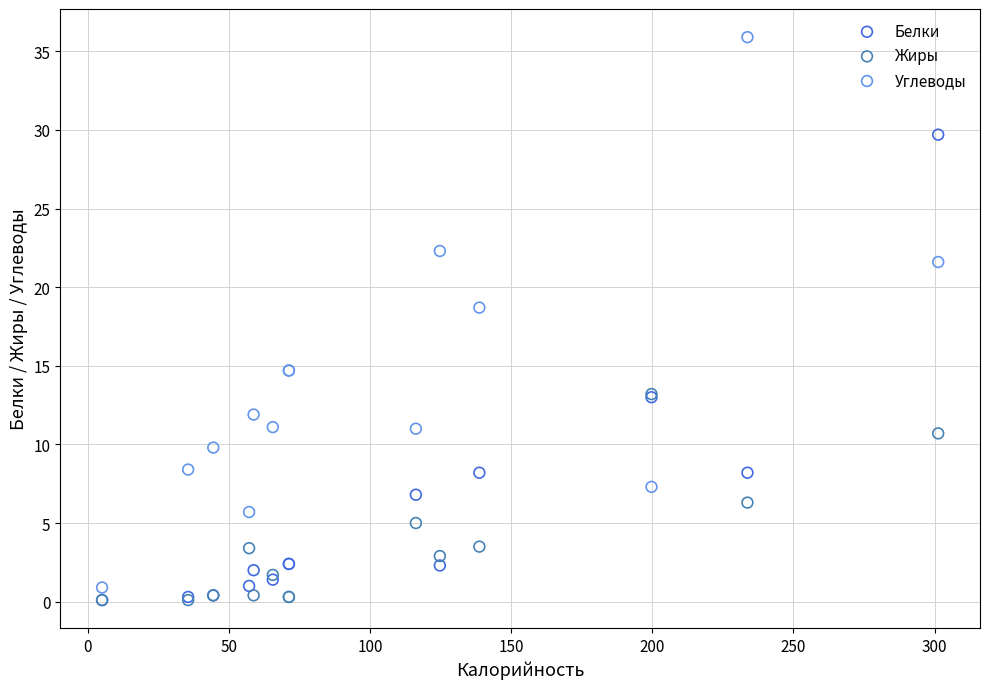

Which series contains the highest Y value?

Углеводы